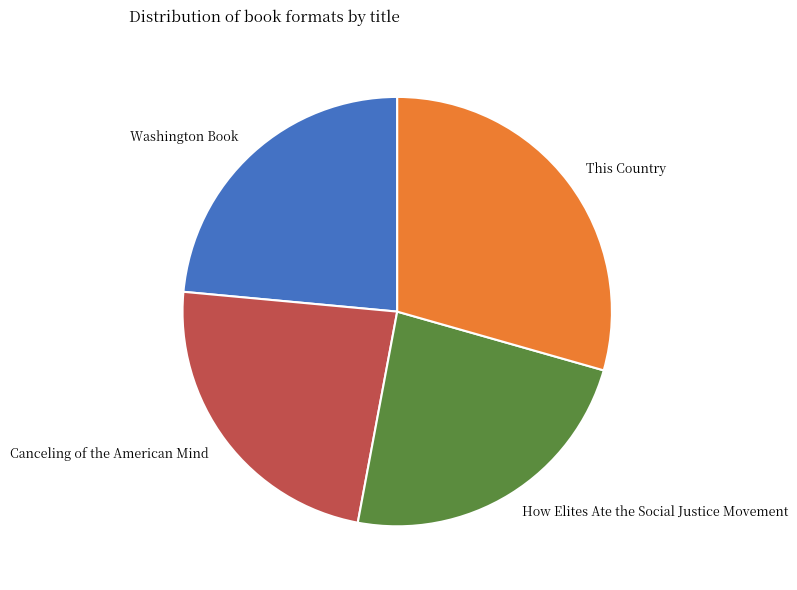

Is there any slice that represents more than half of the pie?

No